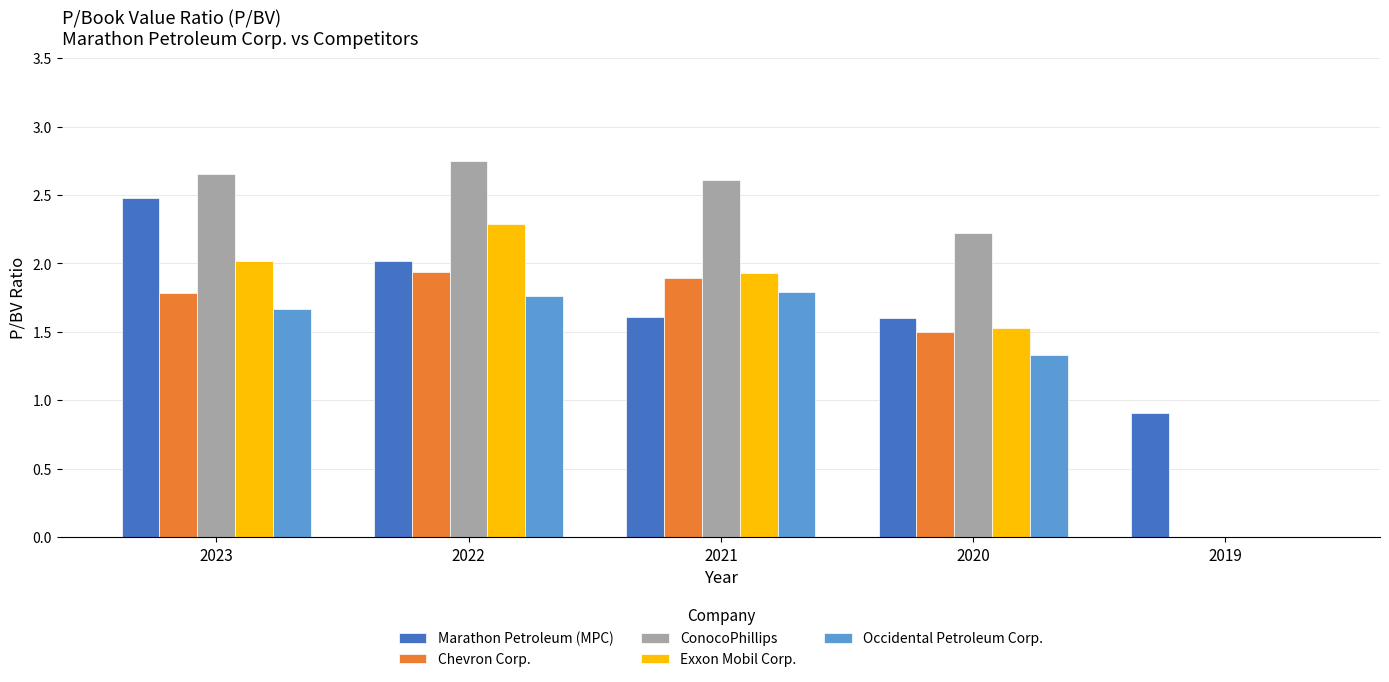

Which series has the largest total across all categories?

ConocoPhillips